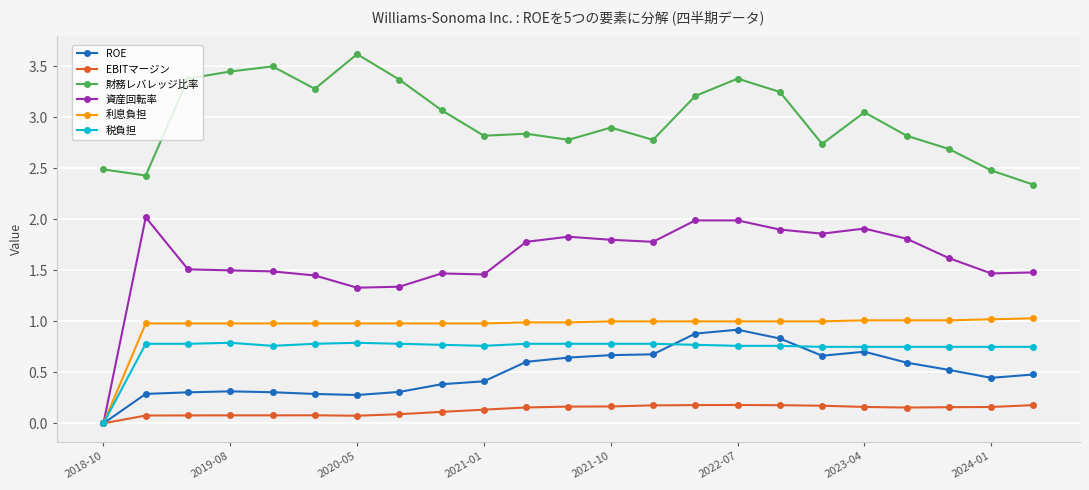

How many lines are shown in the chart?

6